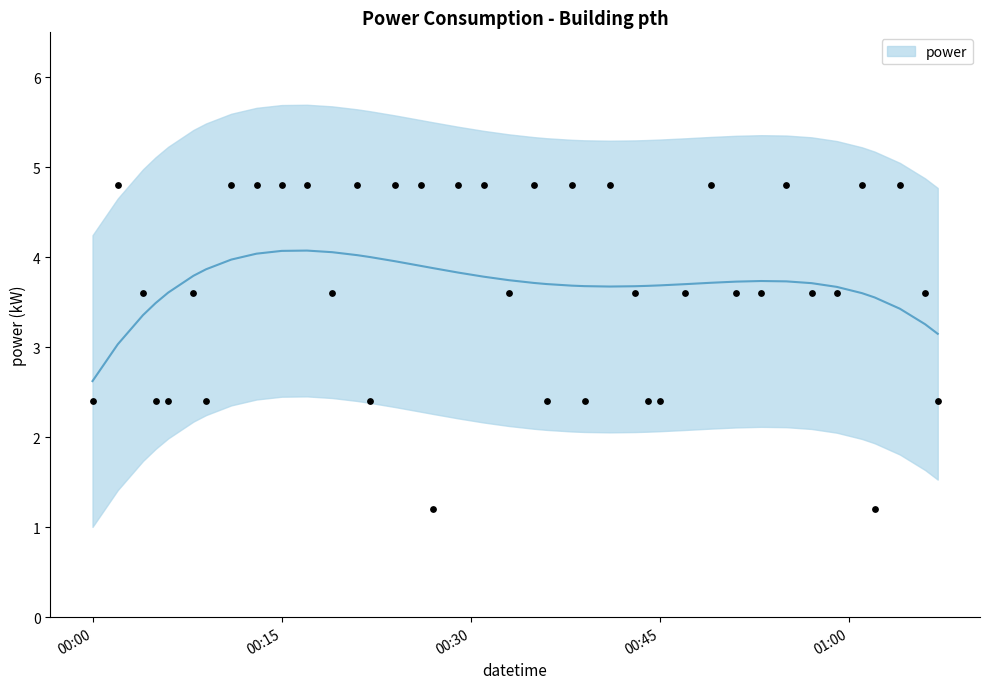

What is the ratio of the value at 2022-01-26T01:01:00 to the value at 2022-01-26T00:29:00?

1.0